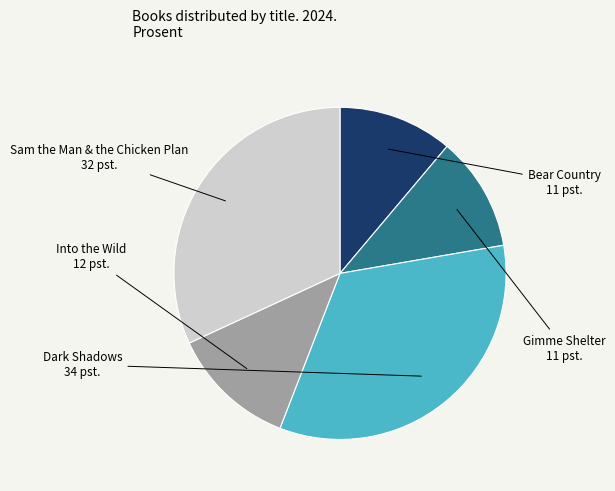

How many slices are in this pie chart?

5